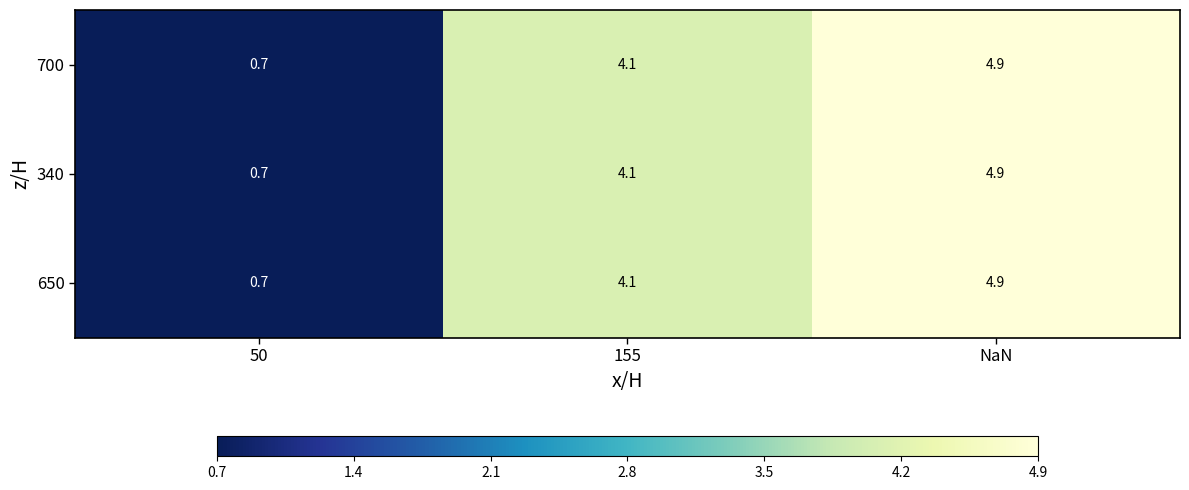

Is the value of 700 at 155 greater than the value of 650 at 50?

Yes